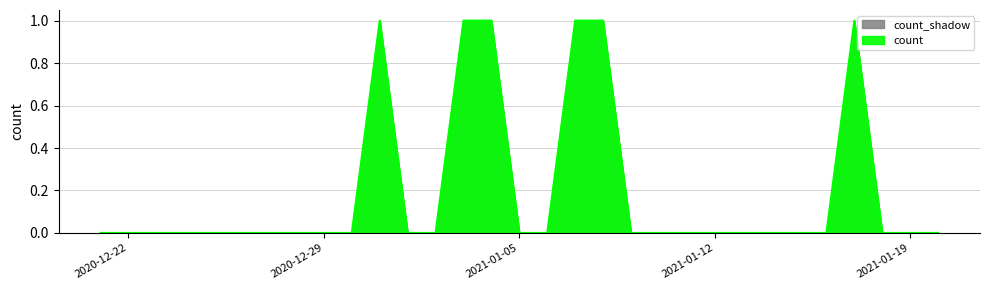

How many lines are shown in the chart?

1